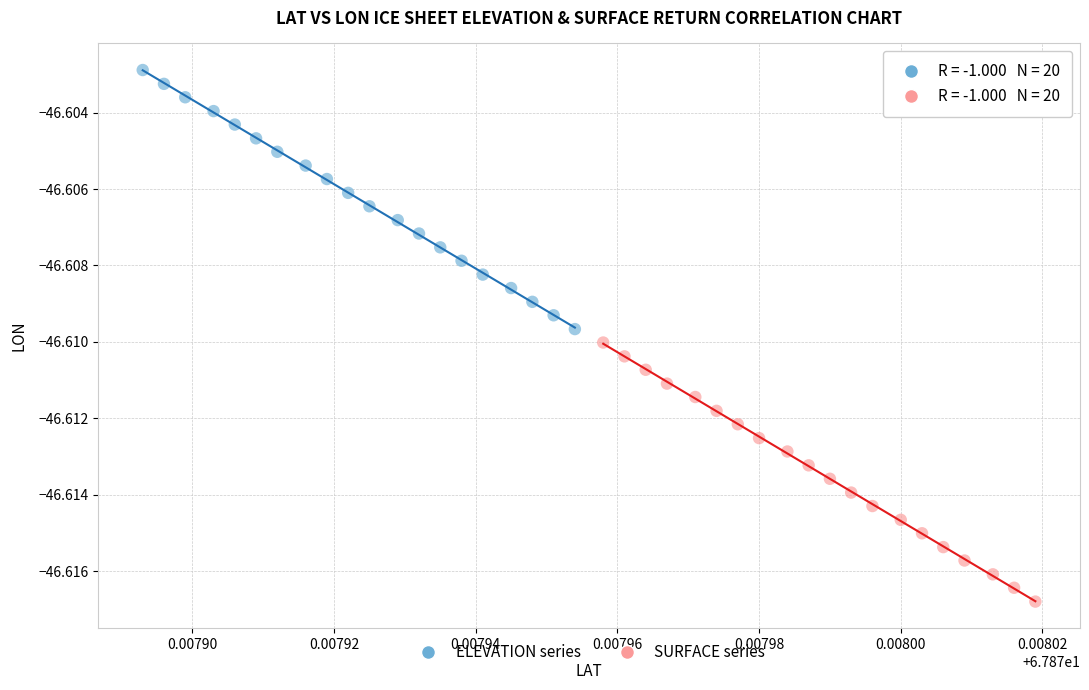

What are all the series names shown in the legend?

ELEVATION series, SURFACE series